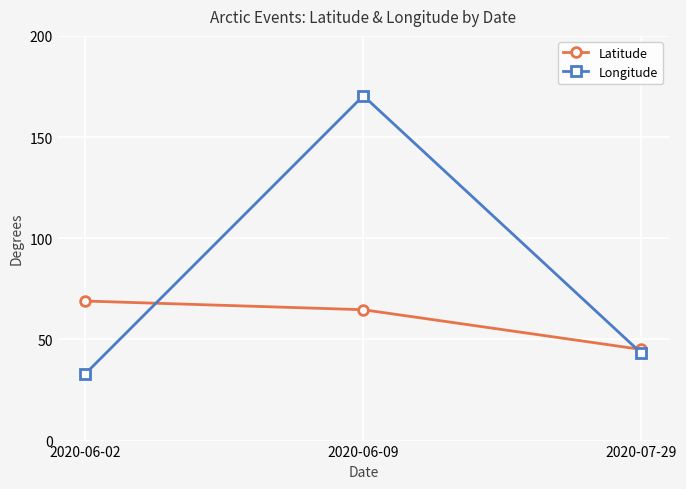

What is the spread (max minus min) of values at 2020-06-09?

105.7